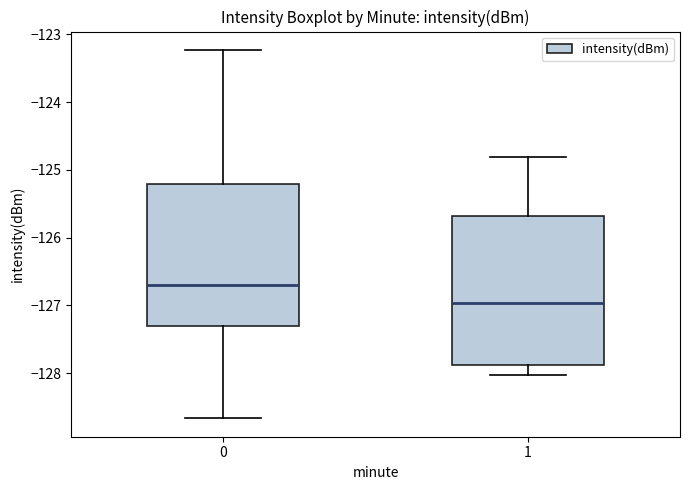

Where does the lower whisker of the box at x = 1 end on the y-axis? The values are not printed on the chart, so give them approximately, as read against the axis.

-128.0